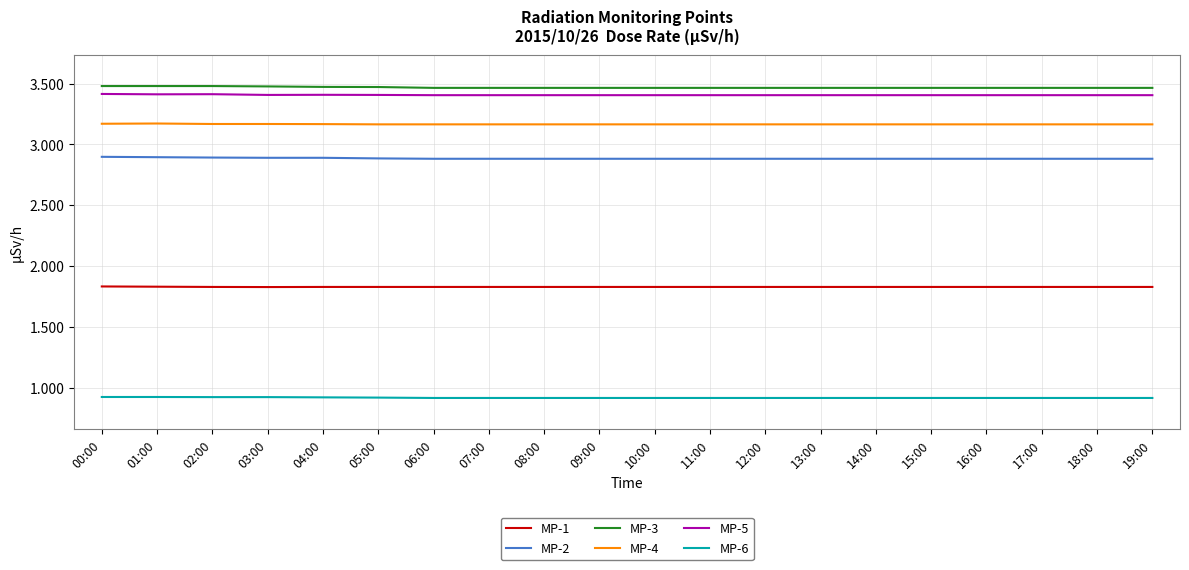

True or false: MP-5 and MP-6 cross at least once.

False